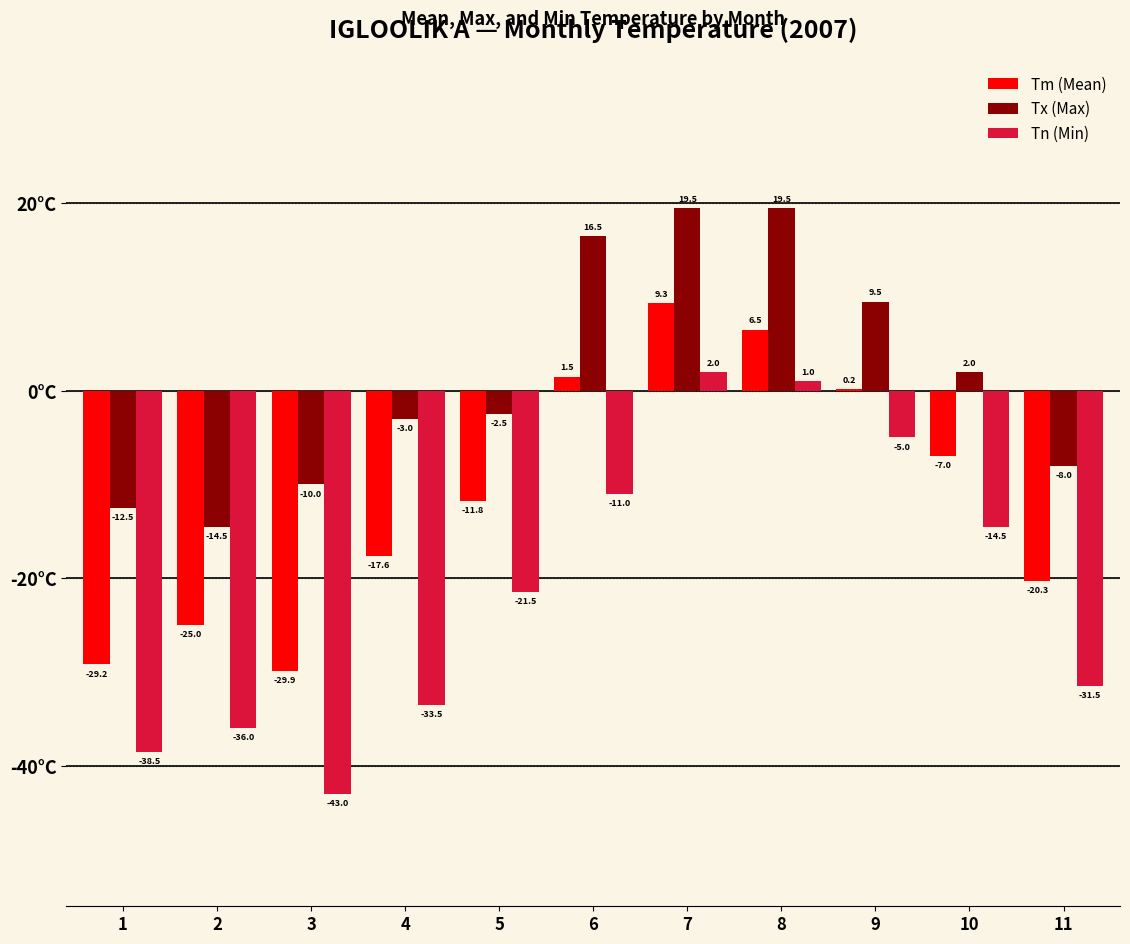

What is the highest value of the Tn (Min) series?

2.0